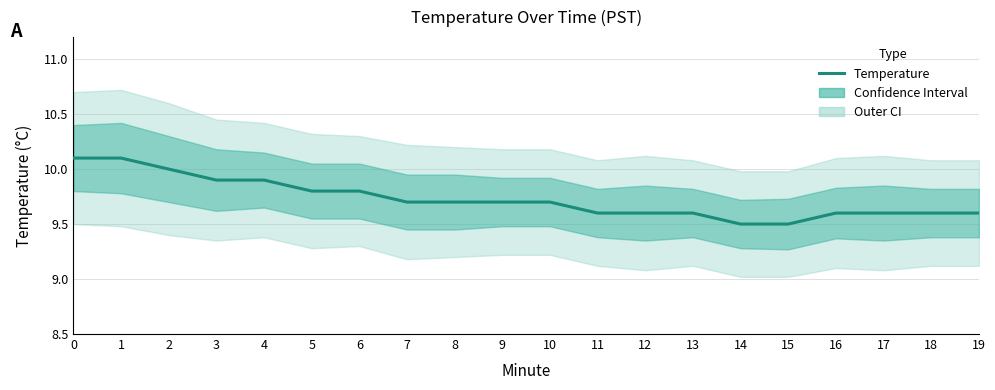

What is the smallest value displayed?

9.5